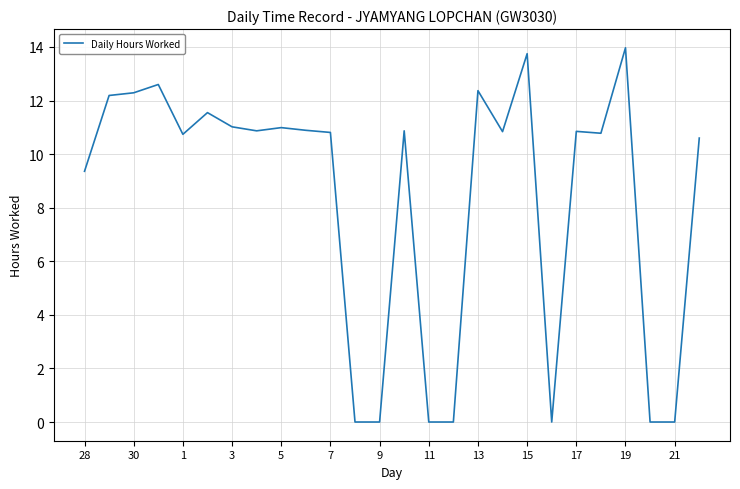

What is the greatest value displayed?

14.0